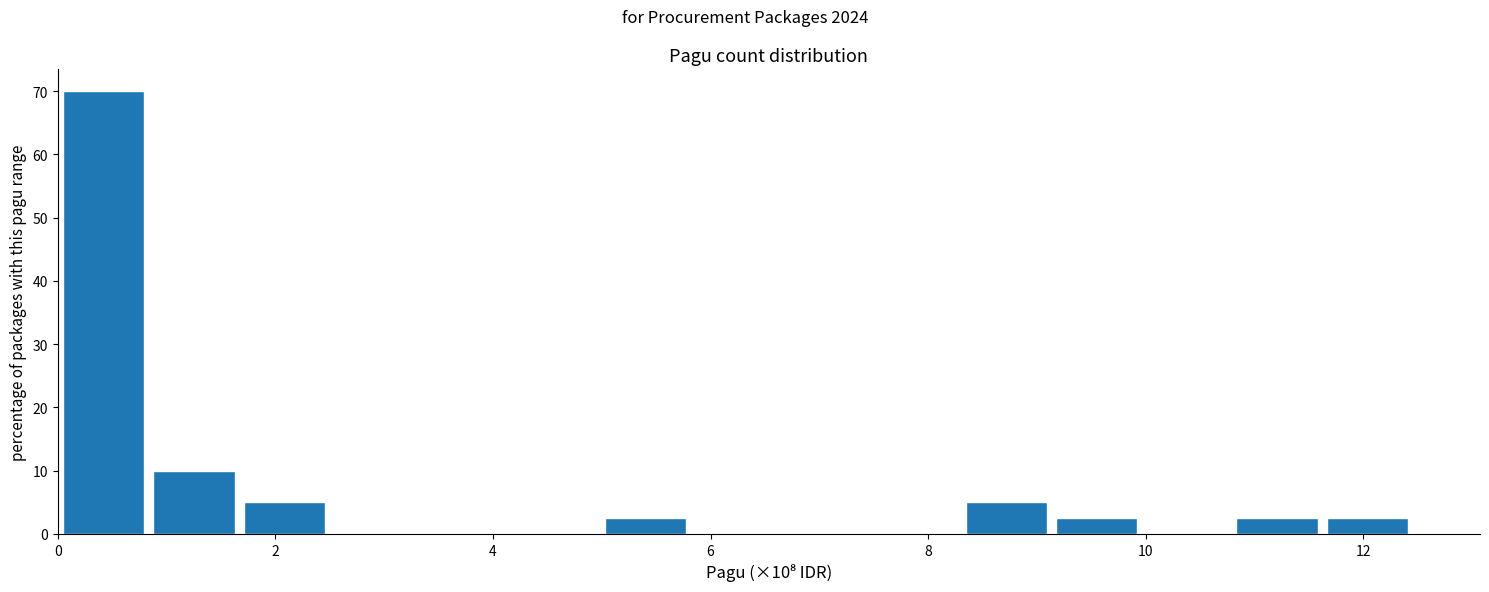

Over which range of the x-axis is the bar tallest?

0.0 to 0.8